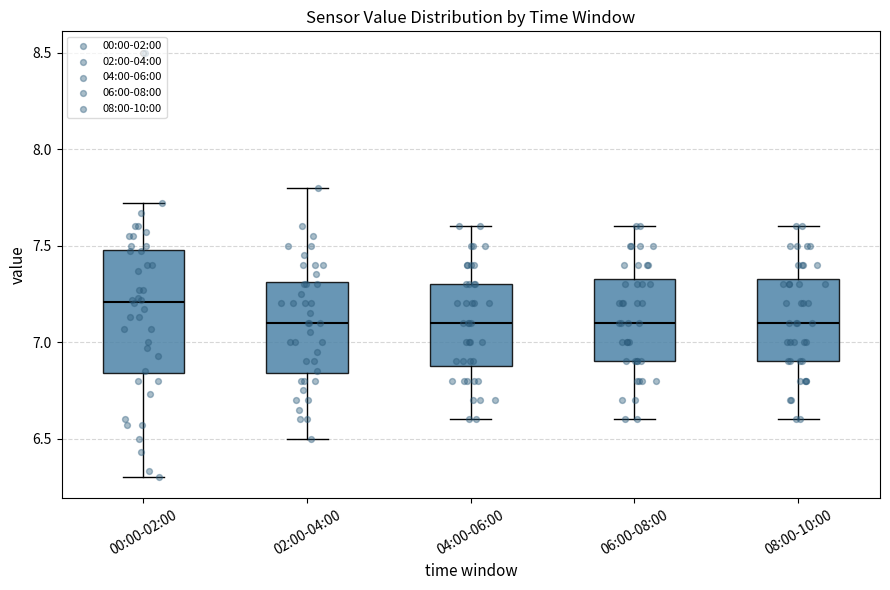

Reading left to right, transcribe this box plot: for each box, give where its median line is, the range the box spans, and where its two whiskers end, as read against the y-axis. The values are not printed on the chart, so give them approximately, as read against the axis.

00:00-02:00: median 7.20, box 6.85 to 7.50, whiskers 6.30 to 7.70
02:00-04:00: median 7.10, box 6.85 to 7.30, whiskers 6.50 to 7.80
04:00-06:00: median 7.10, box 6.90 to 7.30, whiskers 6.60 to 7.60
06:00-08:00: median 7.10, box 6.90 to 7.35, whiskers 6.60 to 7.60
08:00-10:00: median 7.10, box 6.90 to 7.35, whiskers 6.60 to 7.60